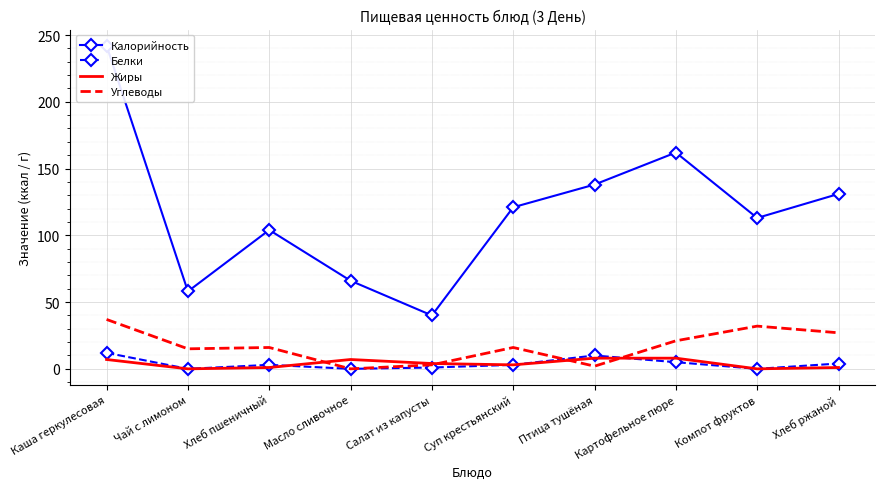

Reading right to left, extract all data points from this chart.

Калорийность: Хлеб ржаной=131	Компот фруктов=113	Картофельное пюре=162	Птица тушёная=138	Суп крестьянский=121	Салат из капусты=40	Масло сливочное=66	Хлеб пшеничный=104	Чай с лимоном=58	Каша геркулесовая=242
Белки: Хлеб ржаной=4	Компот фруктов=0	Картофельное пюре=5	Птица тушёная=10	Суп крестьянский=3	Салат из капусты=1	Масло сливочное=0	Хлеб пшеничный=3	Чай с лимоном=0	Каша геркулесовая=12
Жиры: Хлеб ржаной=1	Компот фруктов=0	Картофельное пюре=8	Птица тушёная=8	Суп крестьянский=3	Салат из капусты=4	Масло сливочное=7	Хлеб пшеничный=1	Чай с лимоном=0	Каша геркулесовая=7
Углеводы: Хлеб ржаной=27	Компот фруктов=32	Картофельное пюре=21	Птица тушёная=2	Суп крестьянский=16	Салат из капусты=3	Масло сливочное=0	Хлеб пшеничный=16	Чай с лимоном=15	Каша геркулесовая=37